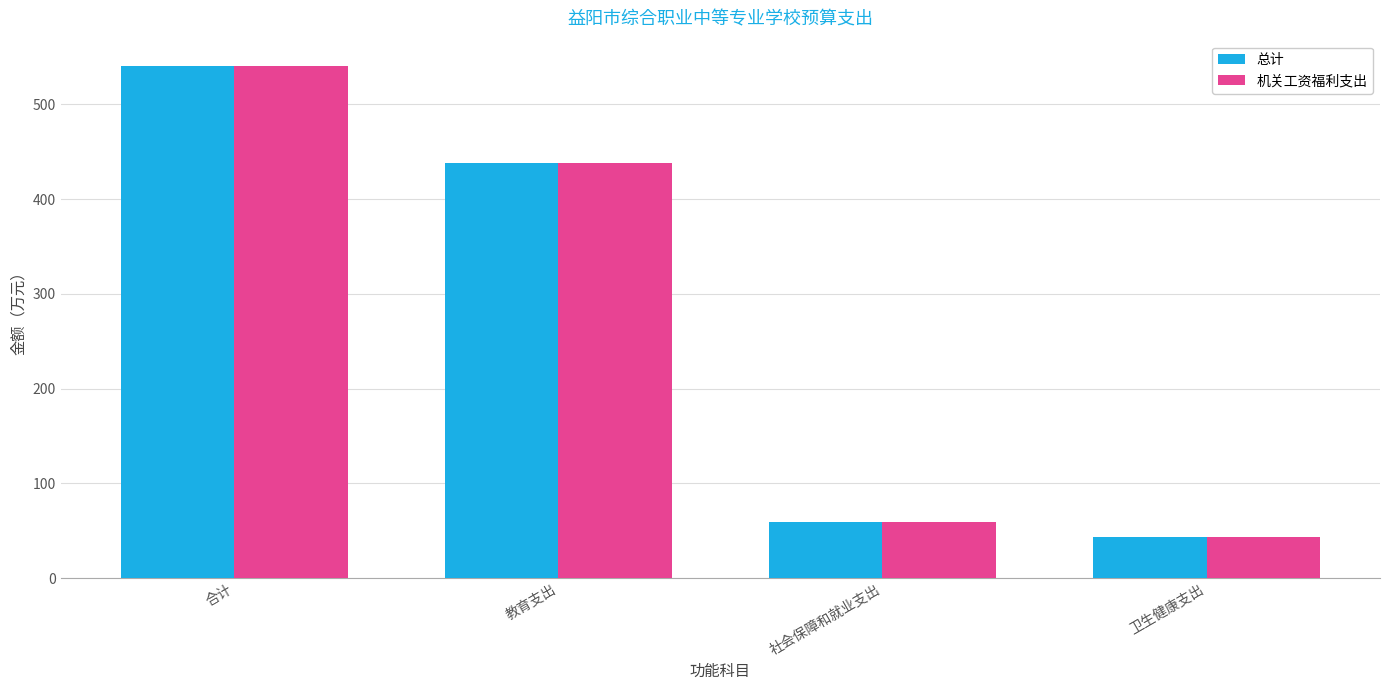

Is the value of 总计 at 教育支出 greater than the value of 机关工资福利支出 at 卫生健康支出?

Yes